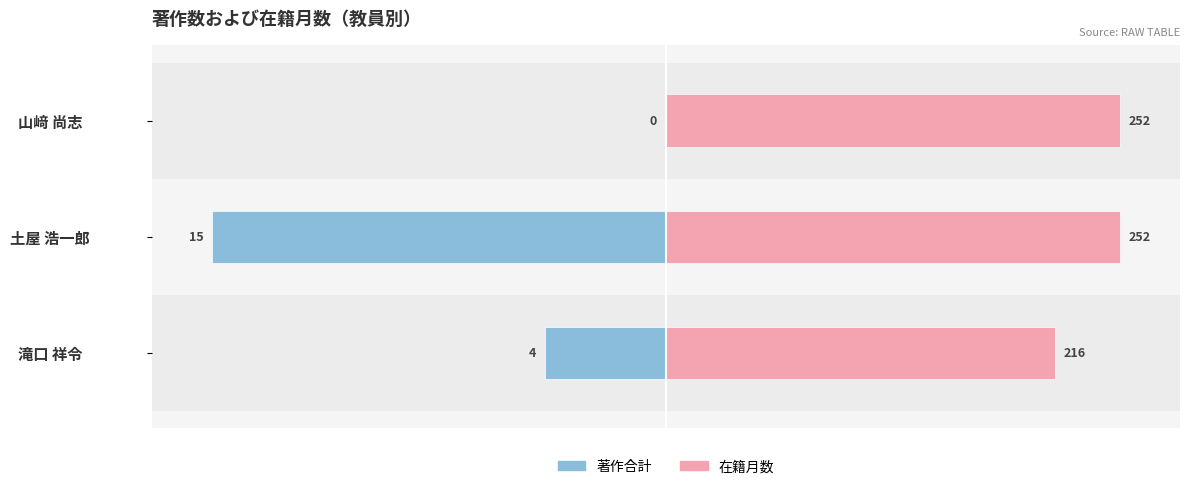

Rank the series by their average value, from highest to lowest.

在籍月数, 著作合計